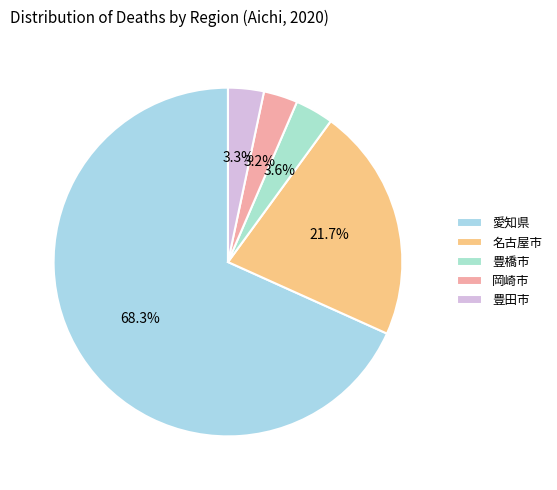

To the nearest percent, what percentage of the pie is 豊田市?

3%